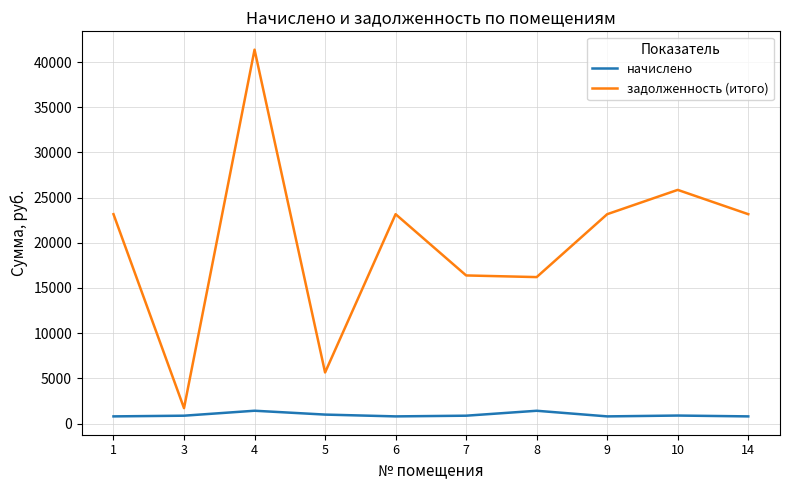

Which series has the largest range (max minus min)?

задолженность (итого)